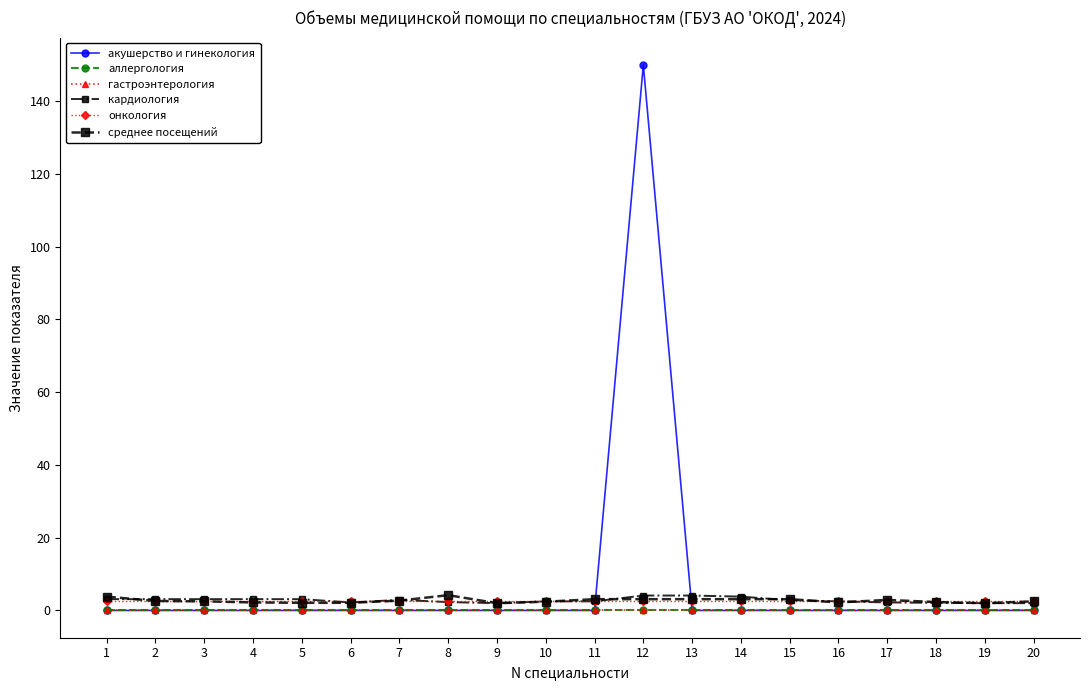

Is this an area chart (filled region under the line)?

No